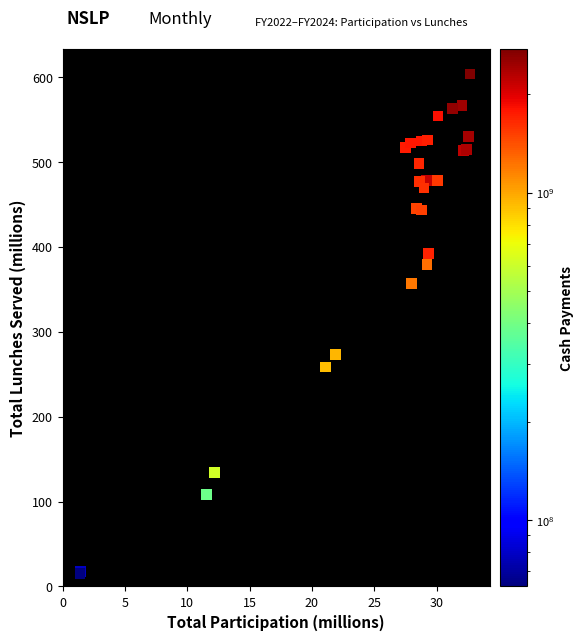

What Y value in the scatter plot is closest to 309?

273.4